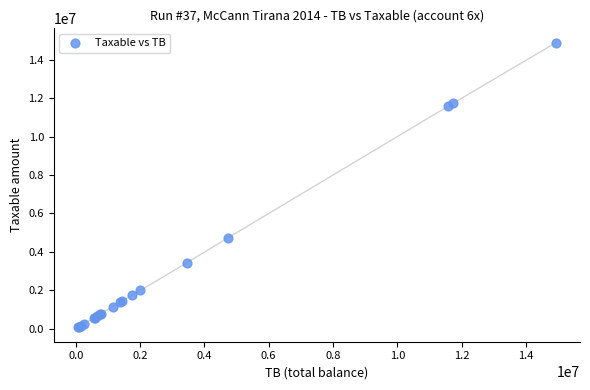

What Y value in the scatter plot is closest to 7474836?

4731146.9